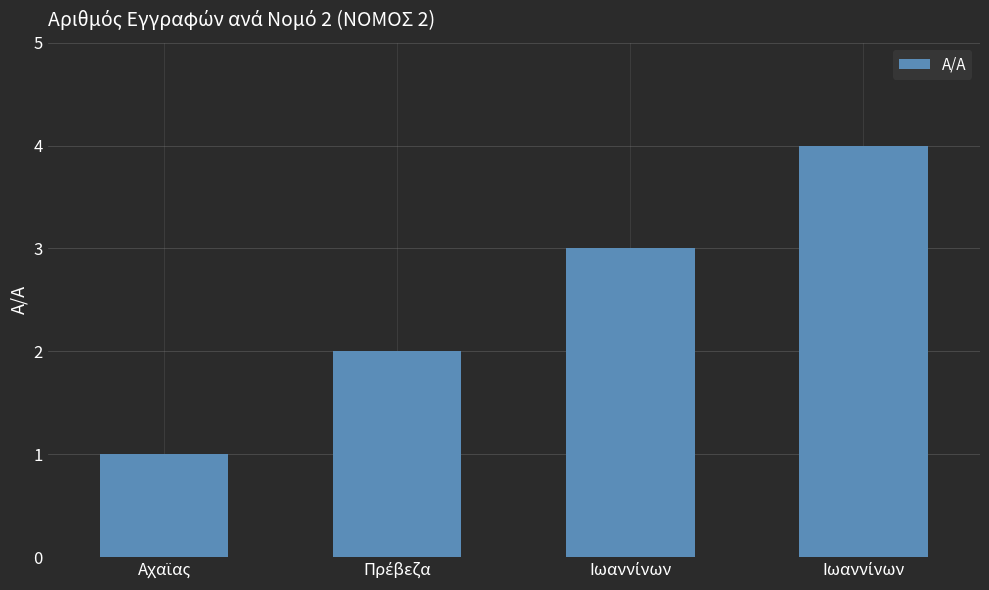

How many data points are less than 3?

2